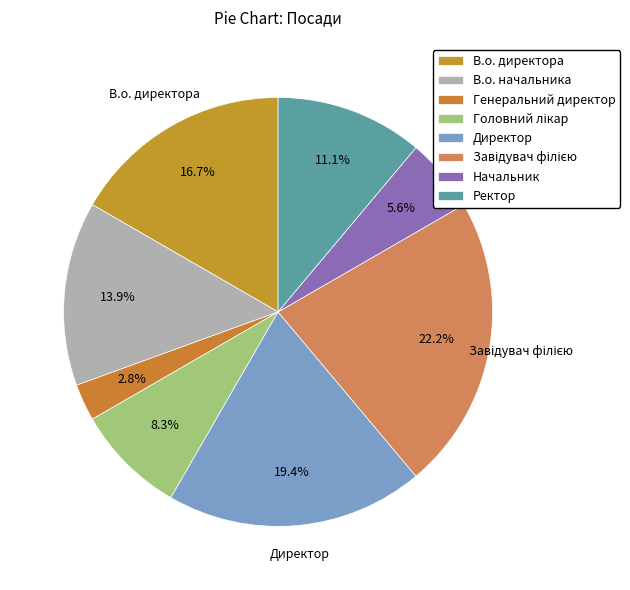

To the nearest percent, what percentage of the pie is Генеральний директор?

3%